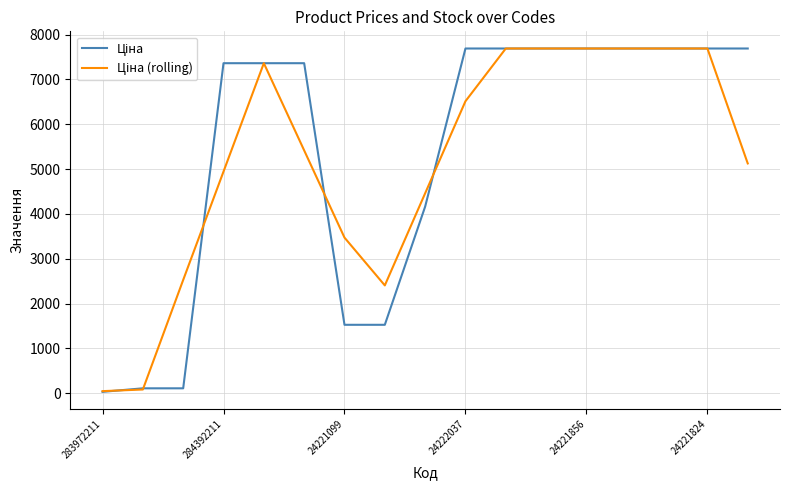

What is the greatest value displayed?

7688.0